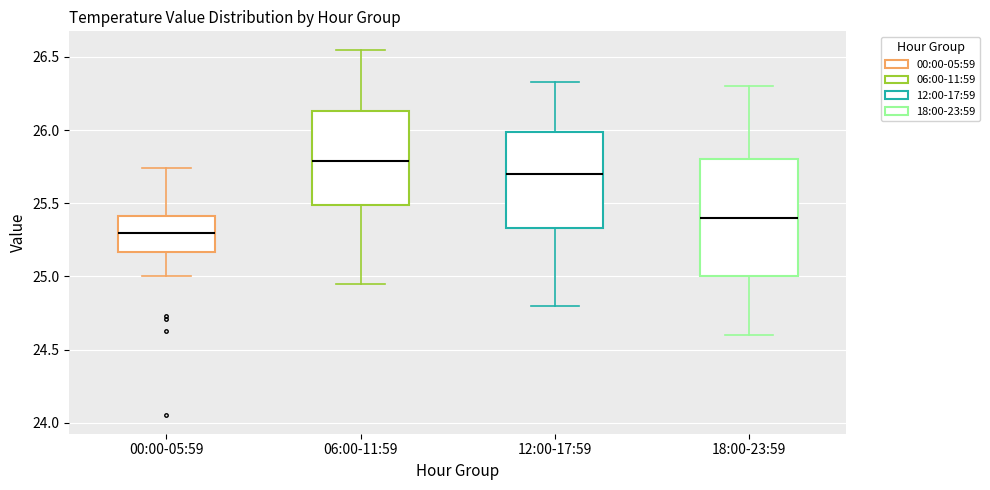

Which box is the tallest, from its lower edge to its upper edge?

18:00-23:59